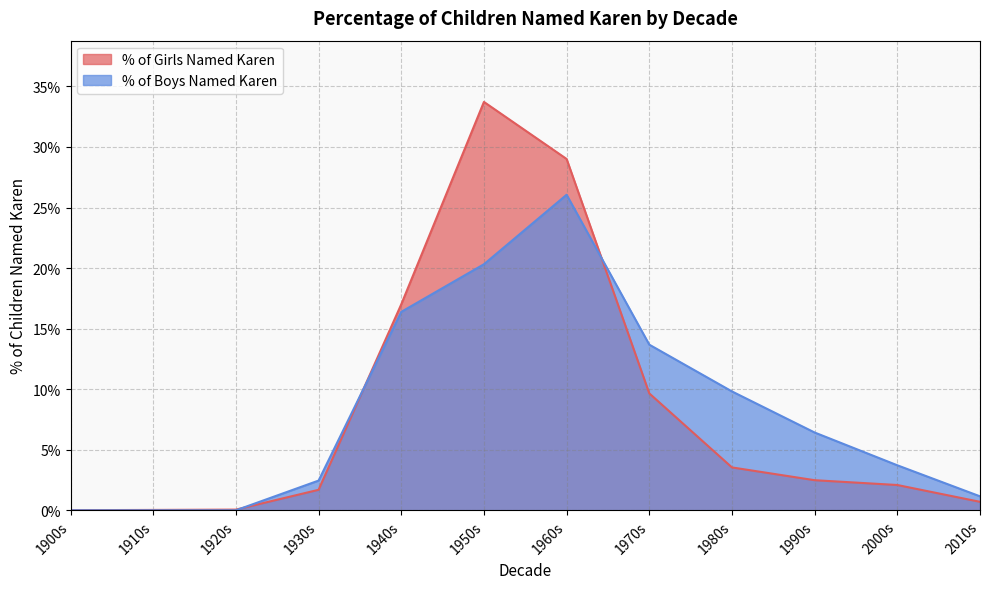

Which series has the largest total across all categories?

% of Girls Named Karen